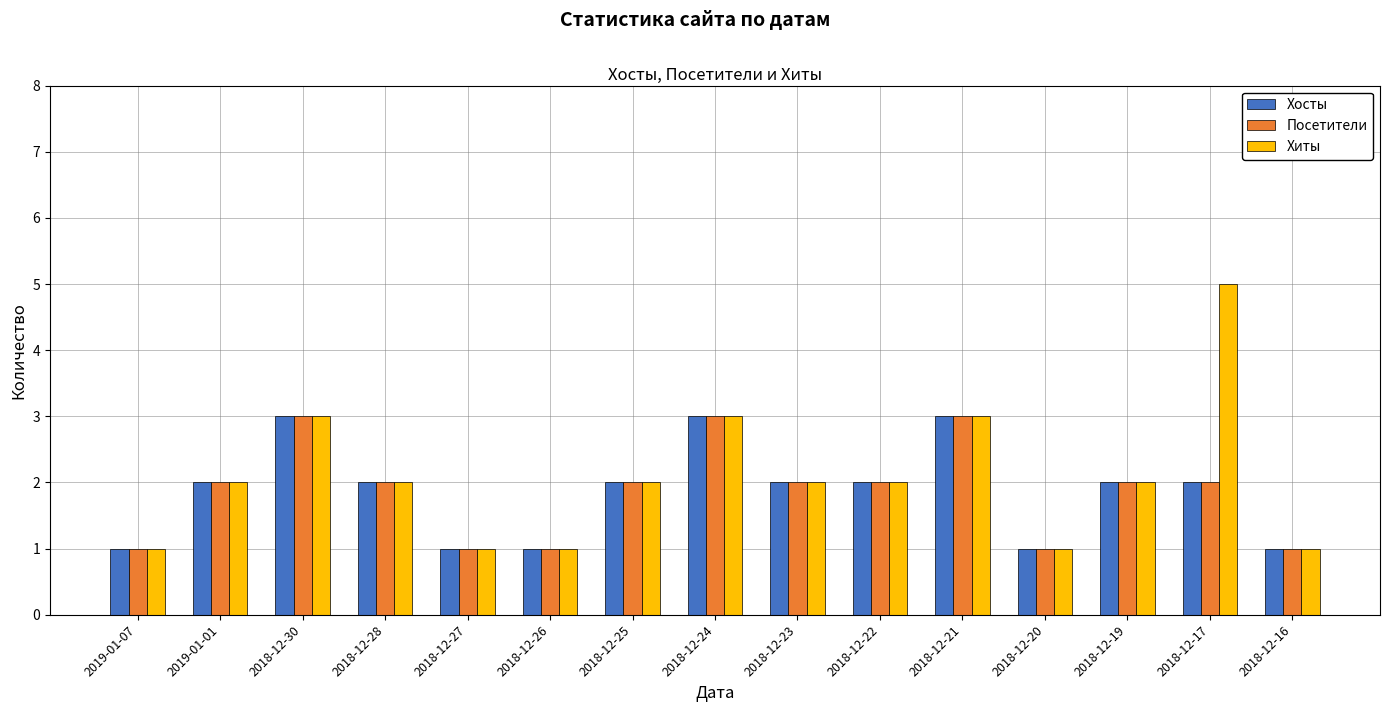

Reading left to right, transcribe all the data shown in this chart.

Хосты: 1	2	3	2	1	1	2	3	2	2	3	1	2	2	1
Посетители: 1	2	3	2	1	1	2	3	2	2	3	1	2	2	1
Хиты: 1	2	3	2	1	1	2	3	2	2	3	1	2	5	1